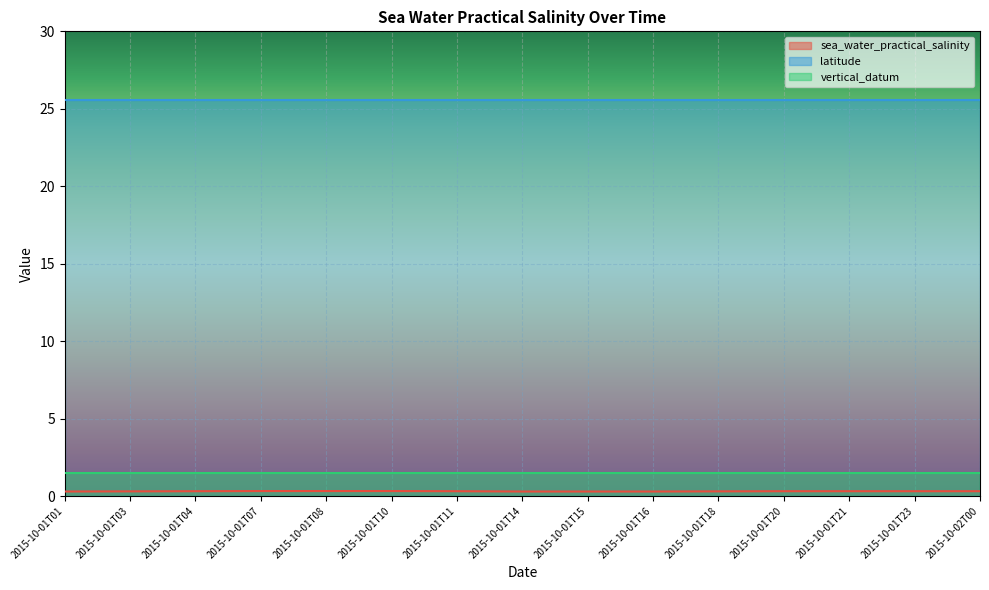

What are all the series names shown in the legend?

sea_water_practical_salinity, latitude, vertical_datum